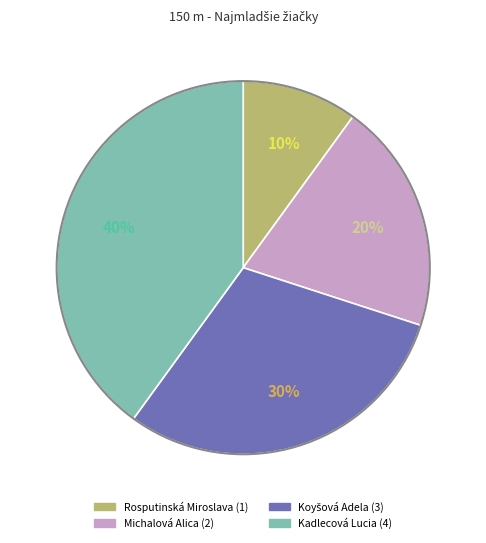

Does any single category account for the majority?

No